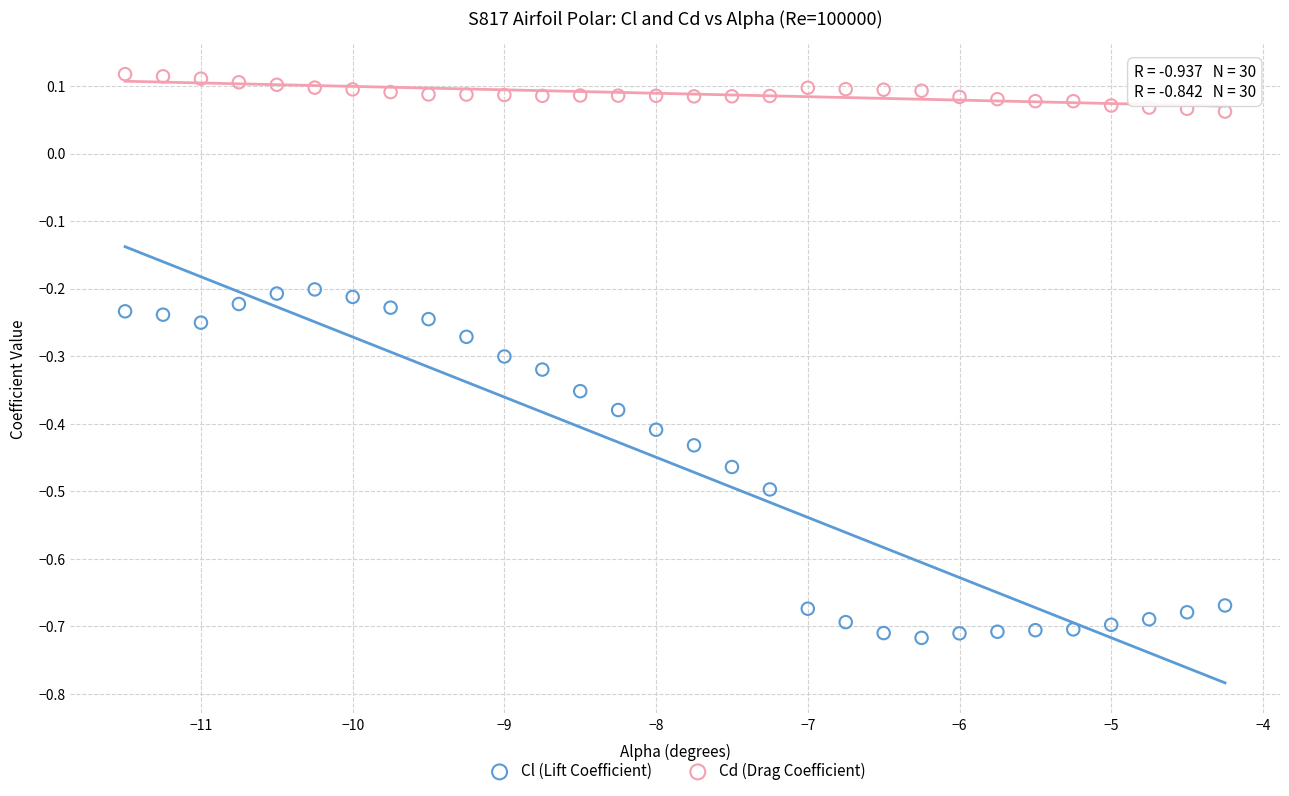

Across all data points, what is the range of X values (max minus min)?

7.2